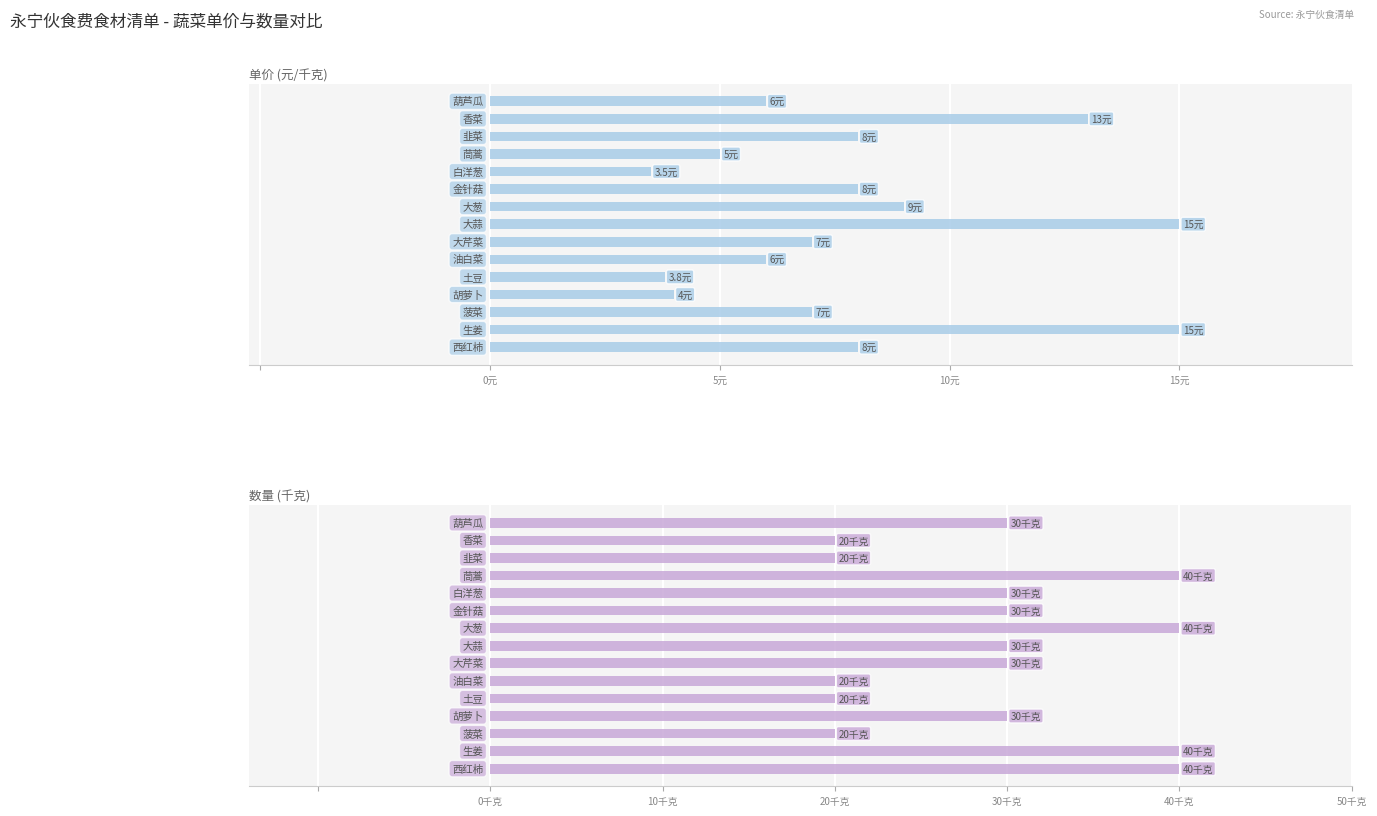

How many values in the 千克 series are below 30?

5